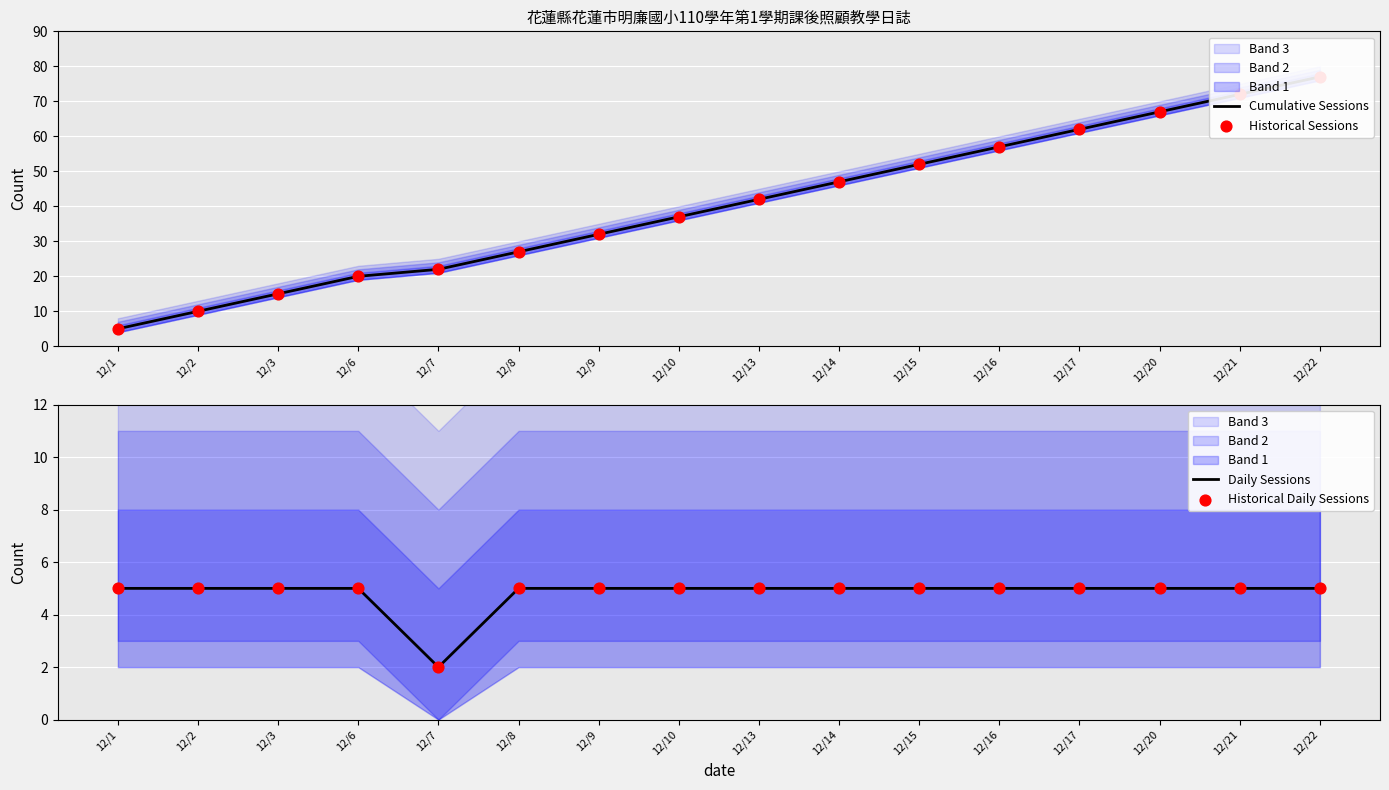

At how many categories does at least one series exceed 35?

9